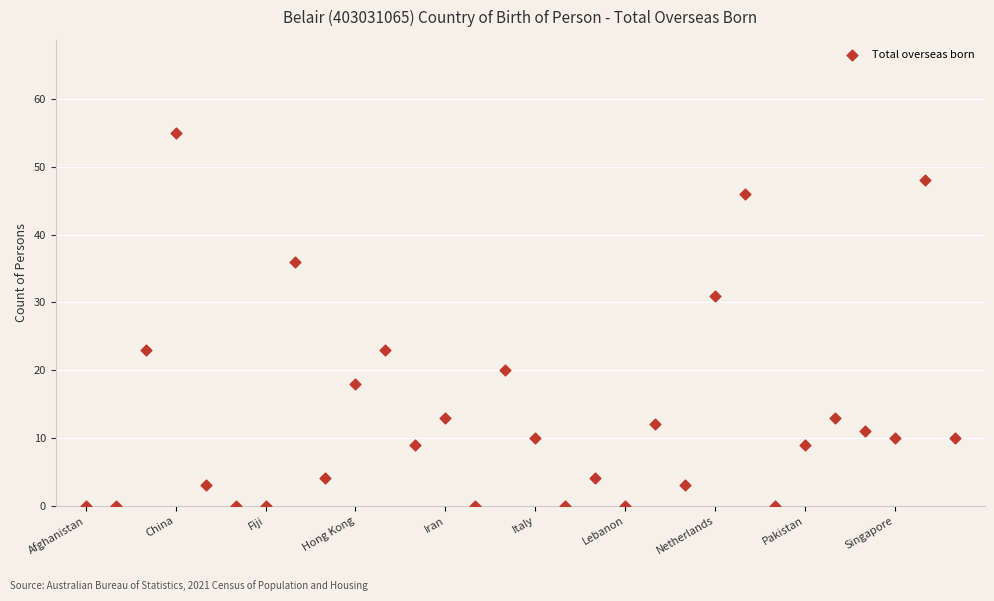

What is the range of Y values (max minus min)?

55